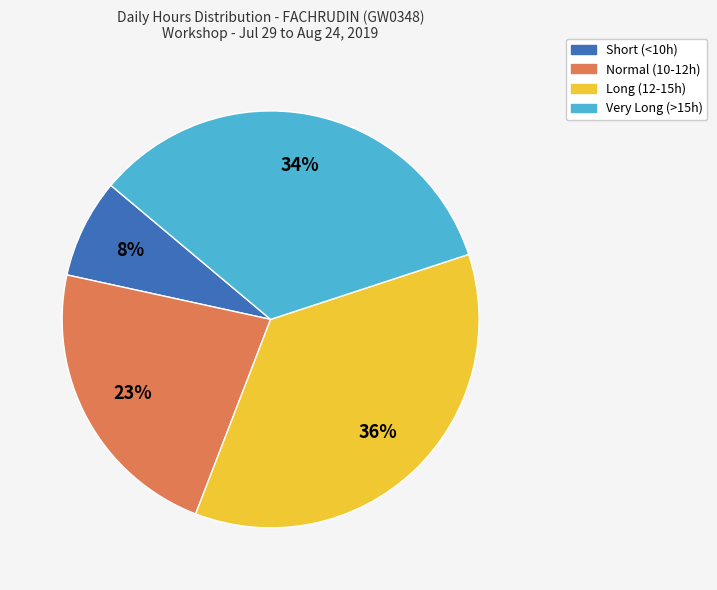

To the nearest percent, what is the average slice percentage?

25%